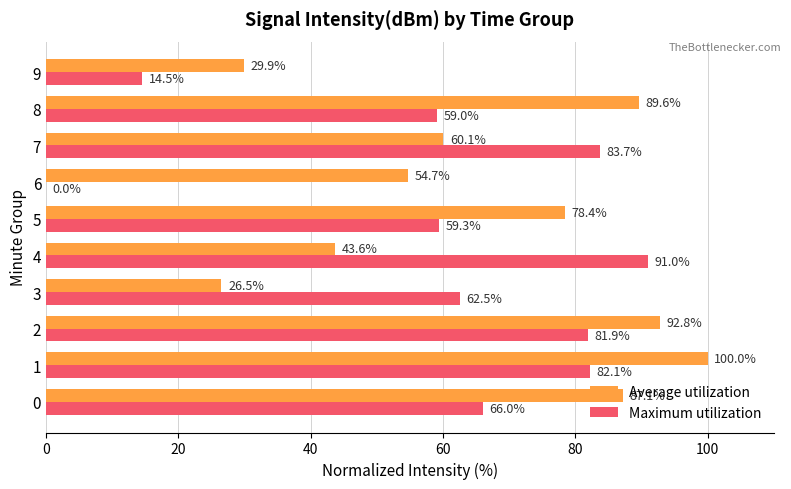

Is it true that Maximum utilization equals 44.4 at 7?

False